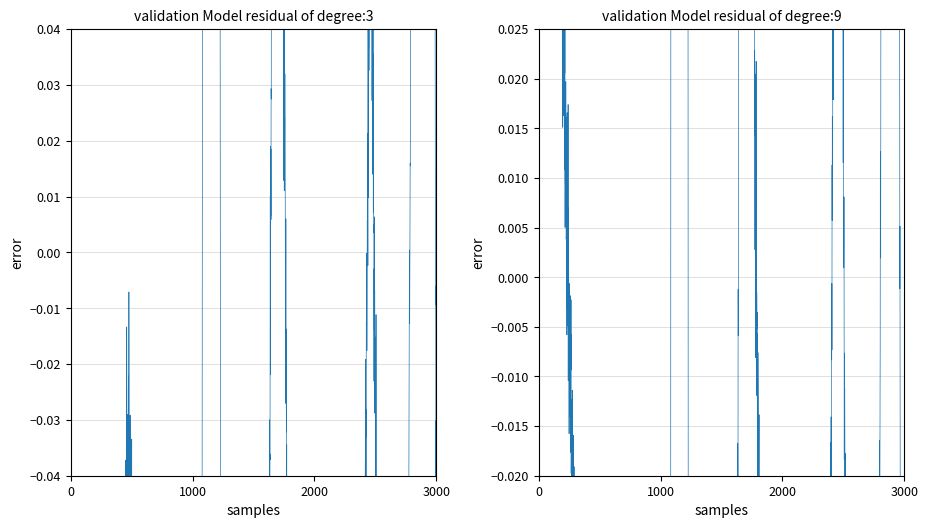

Is this an area chart (filled region under the line)?

No